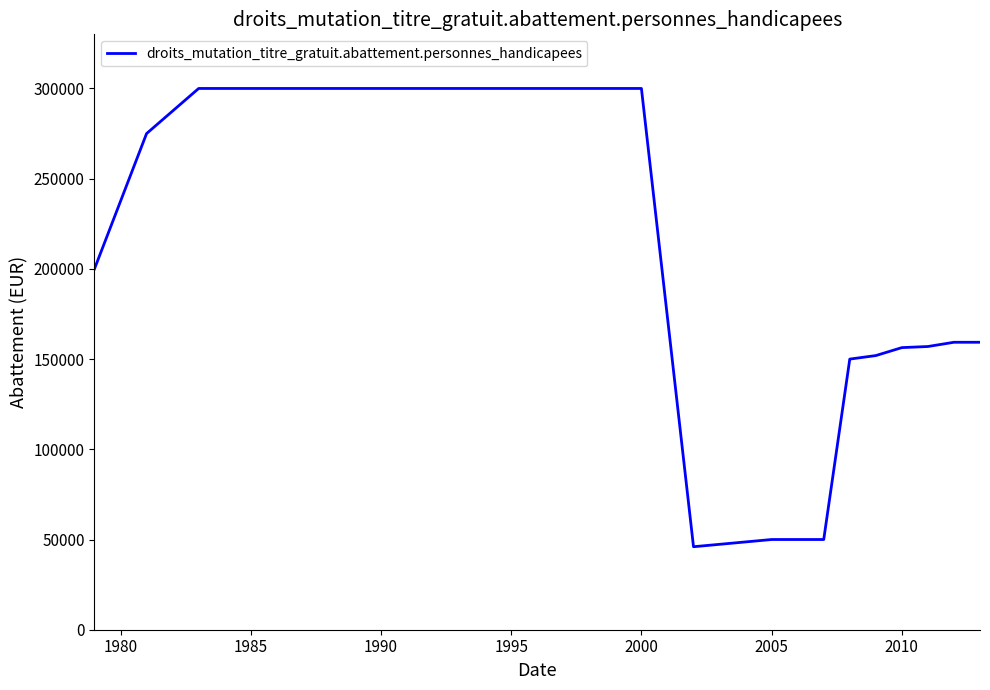

What is the difference between the maximum and minimum values?

254000